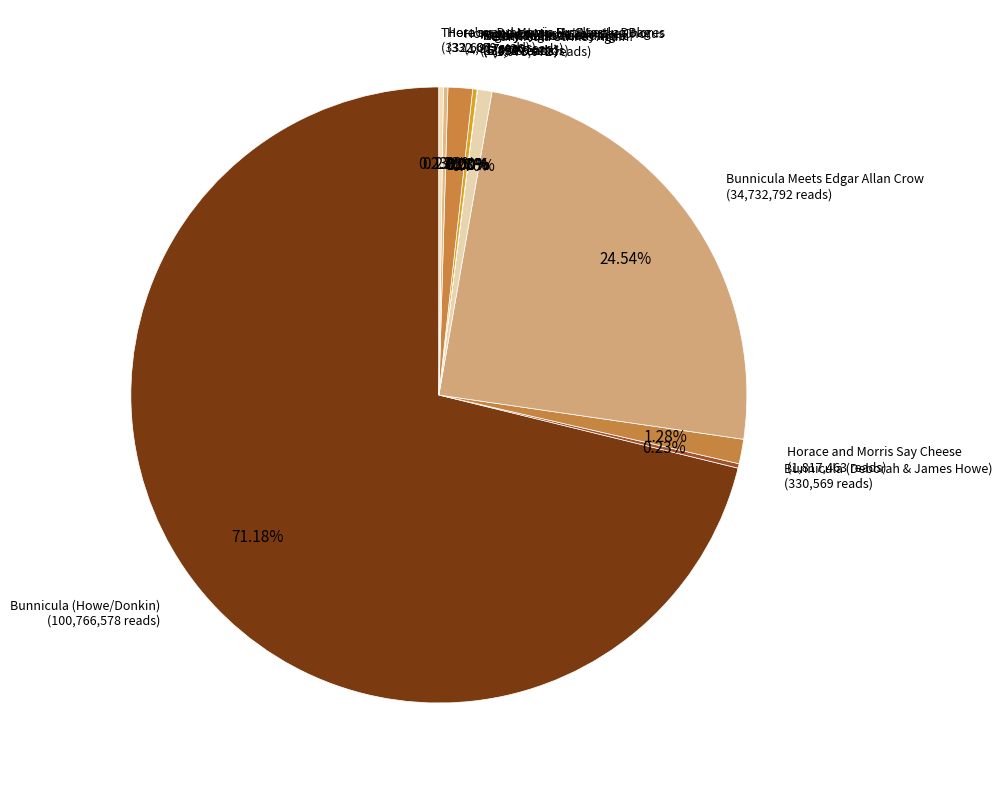

Rank the categories by value from lowest to highest.

Celery Stalks At Midnight, Return to Howliday Inn, Nighty-Nightmare, Bunnicula (Deborah & James Howe), Howliday Inn, There's a Dragon in My Sleeping Bag, Horace and Morris But Mostly Dolores, Bunnicula Strikes Again!, Horace and Morris Join the Chorus, Horace and Morris Say Cheese, Bunnicula Meets Edgar Allan Crow, Bunnicula (Howe/Donkin)